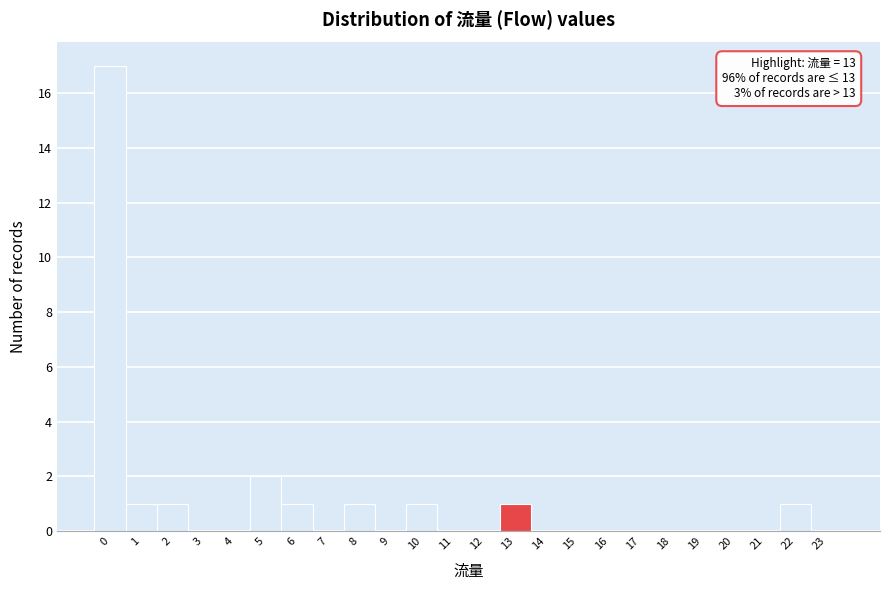

Which range on the x-axis has the tallest bar?

-0.5 to 0.5